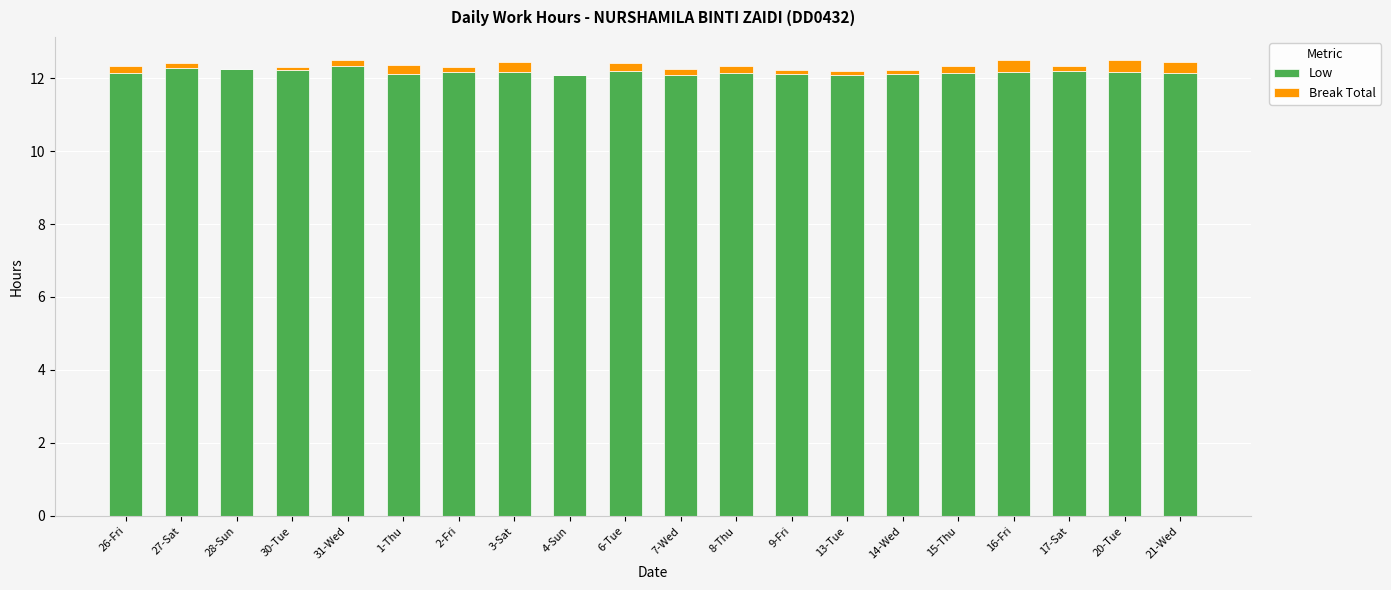

What is the maximum value for Low?

12.3